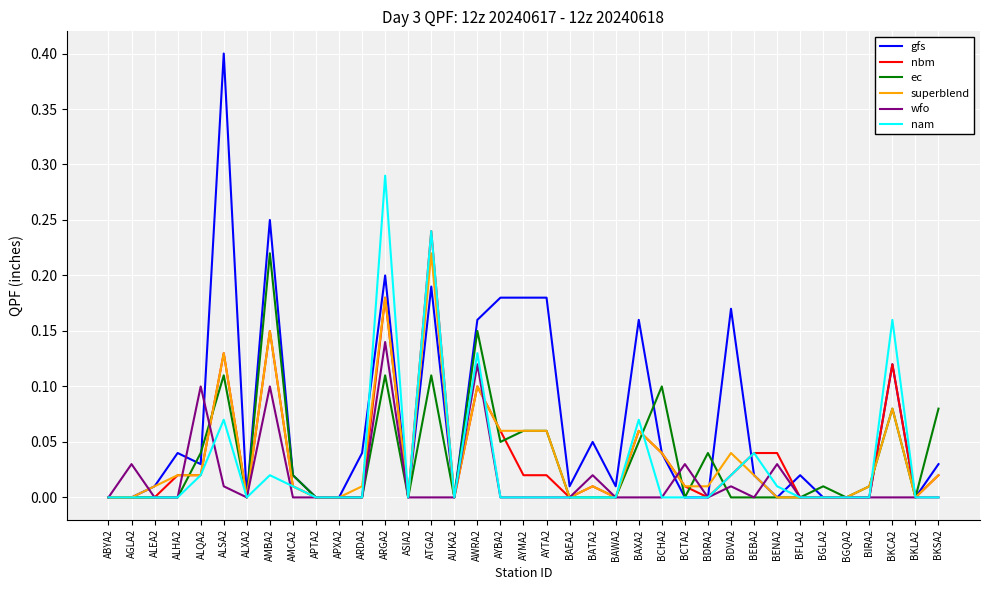

What position from the right is BCTA2?

12